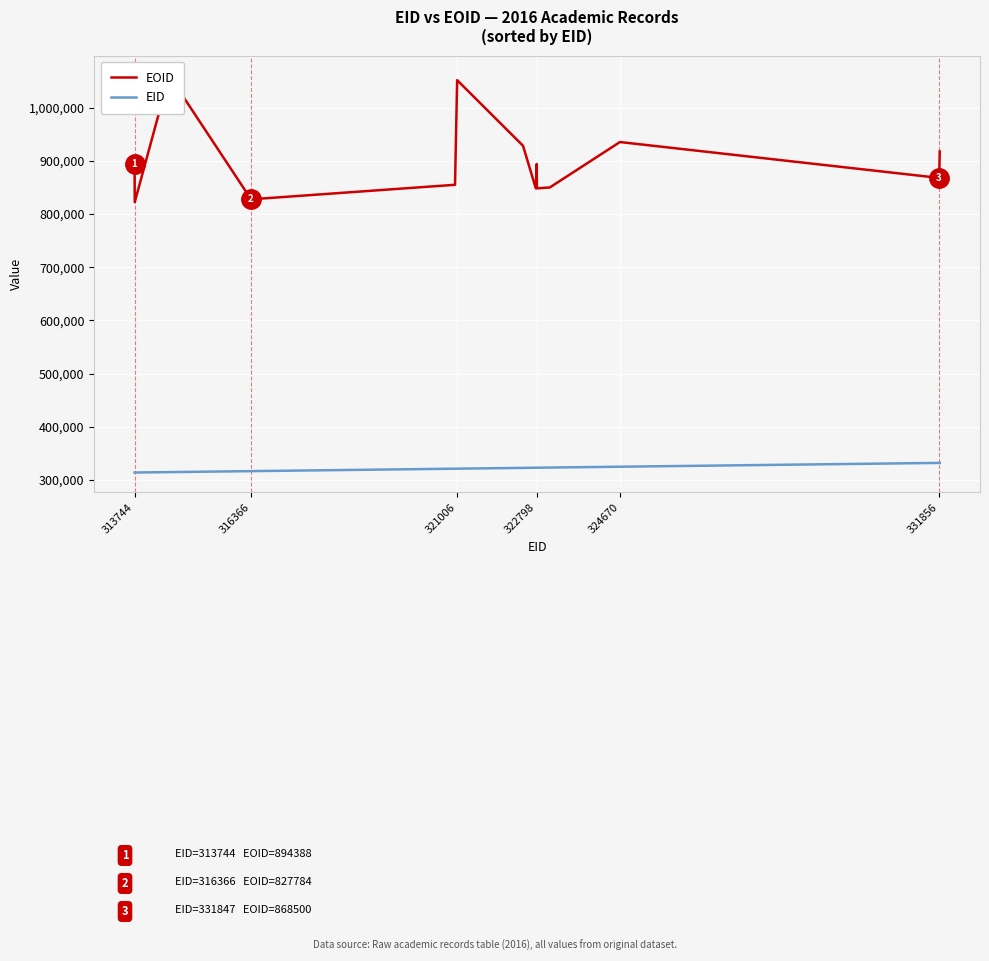

What is the difference between the maximum and second lowest values in the EID series?

18120